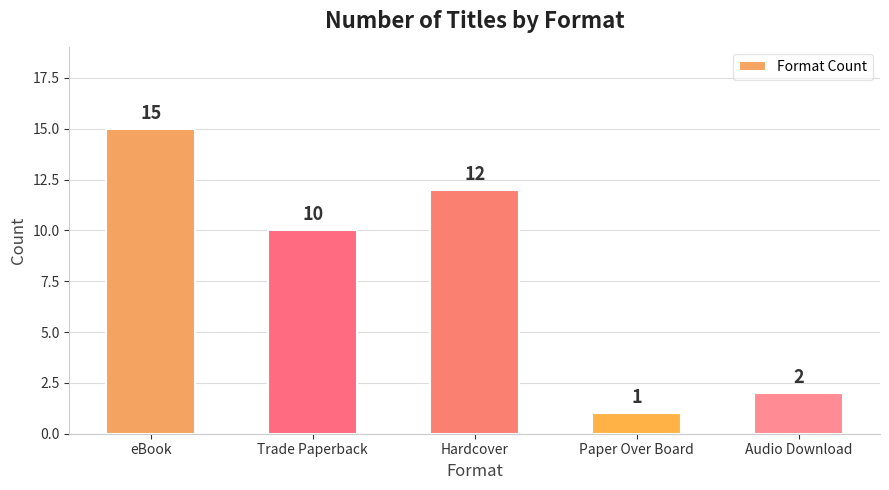

The value at Audio Download is 1. True or false?

False